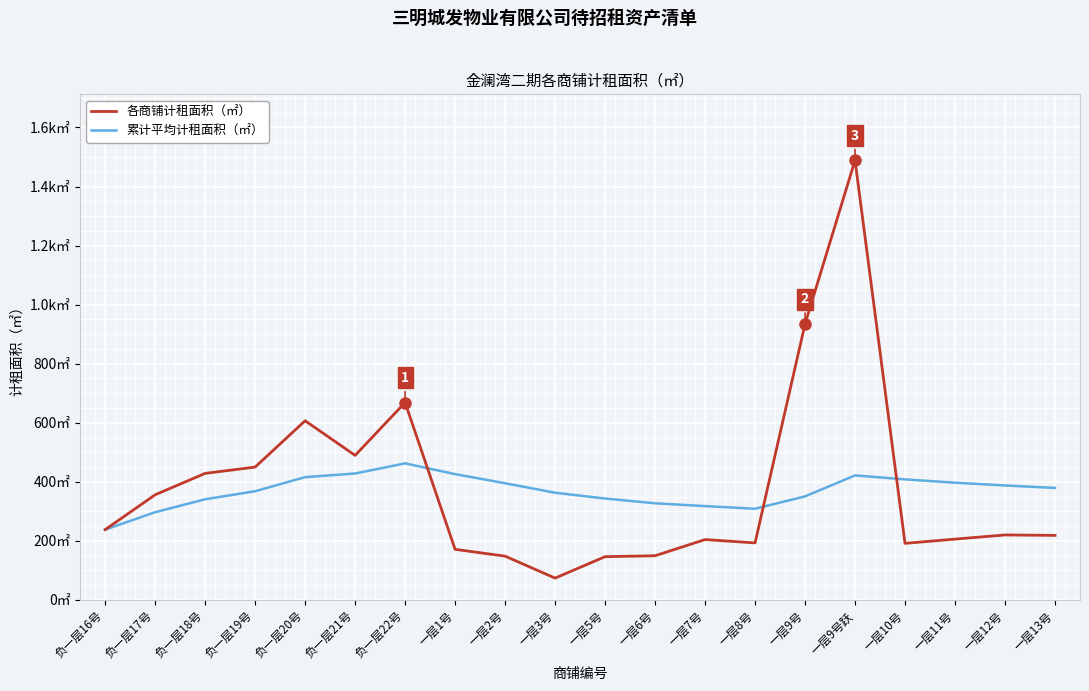

Is this an area chart (filled region under the line)?

No